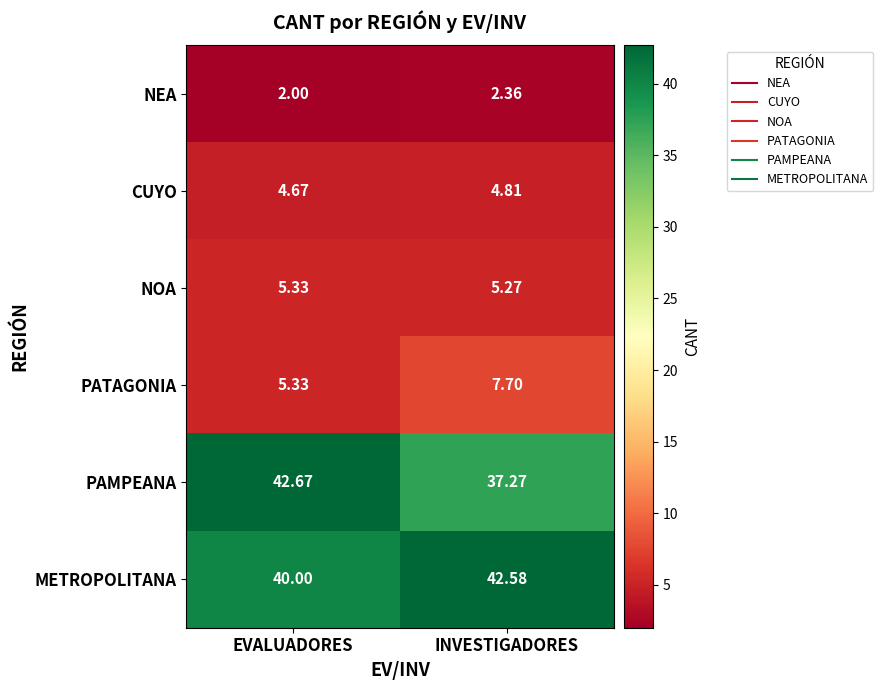

Which label corresponds to the largest value in the chart?

EVALUADORES